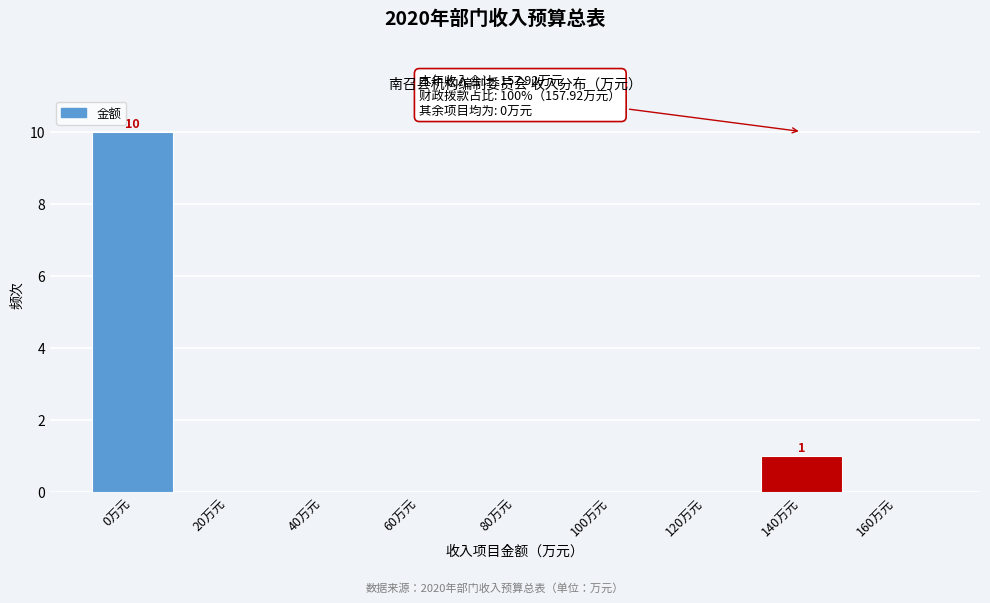

Reading right to left, list all the values displayed in this chart.

160万元=0	140万元=1	120万元=0	100万元=0	80万元=0	60万元=0	40万元=0	20万元=0	0万元=10